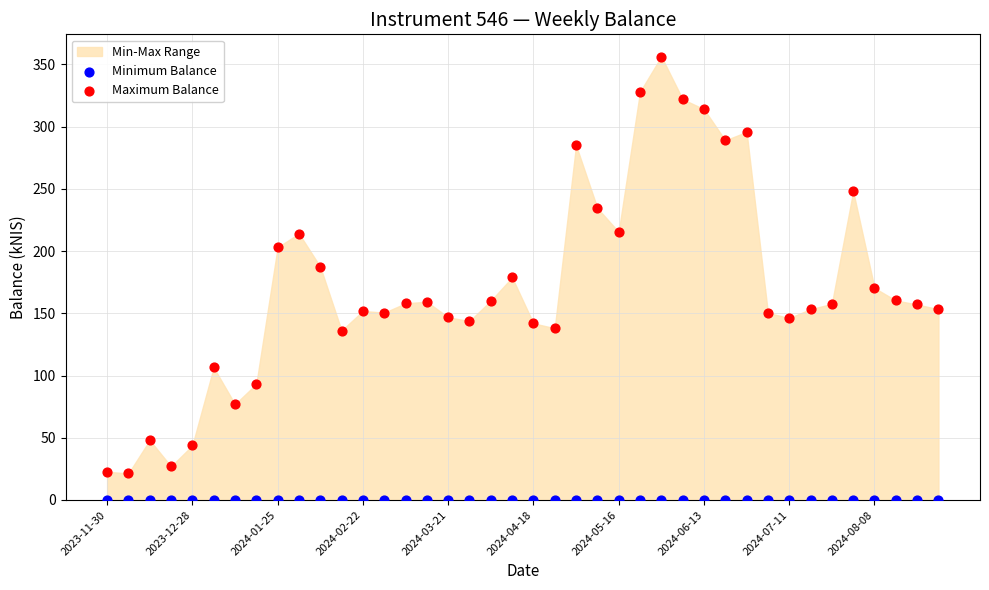

Which series reaches the maximum Y coordinate?

Maximum Balance